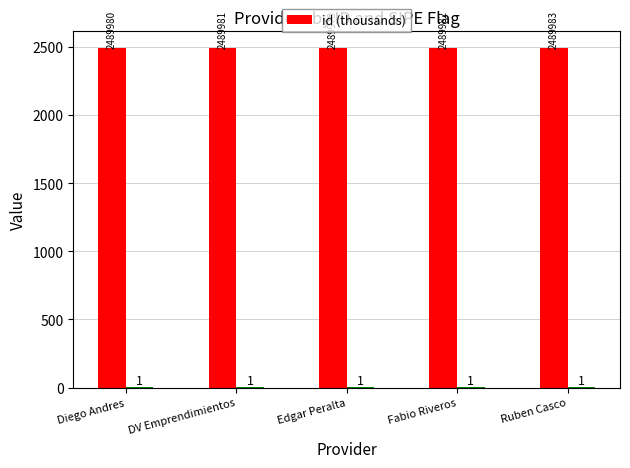

How many series are shown in this chart?

1